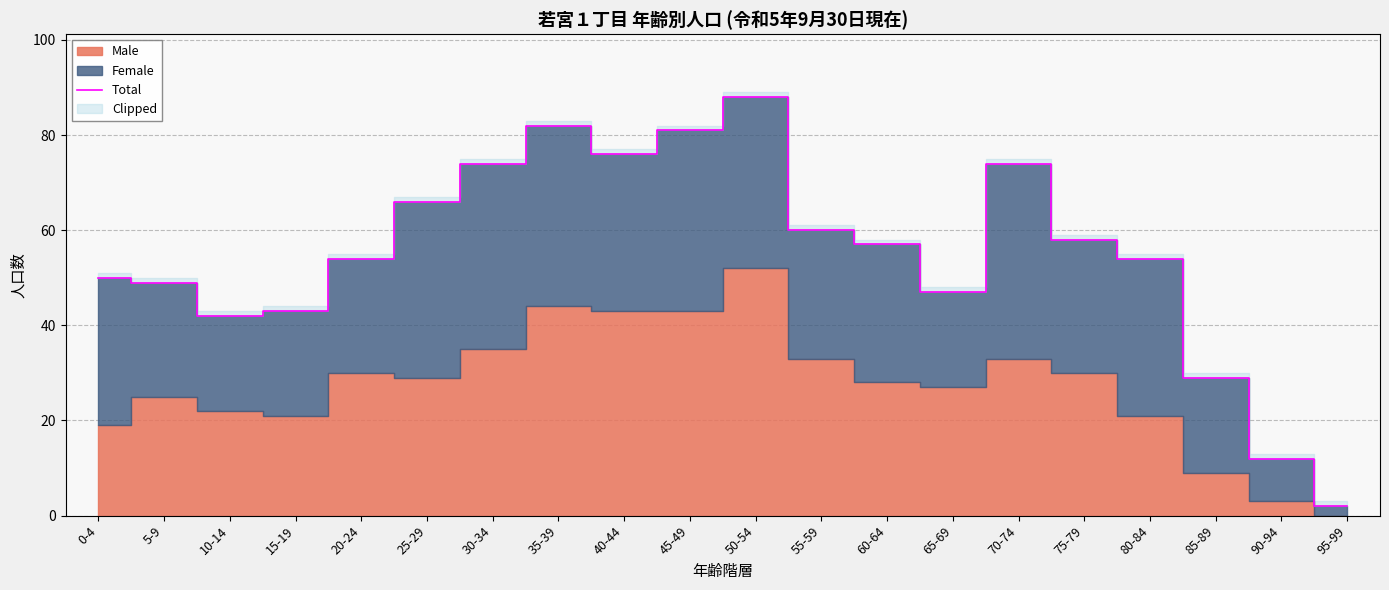

The value at 60-64 is 85. True or false?

False